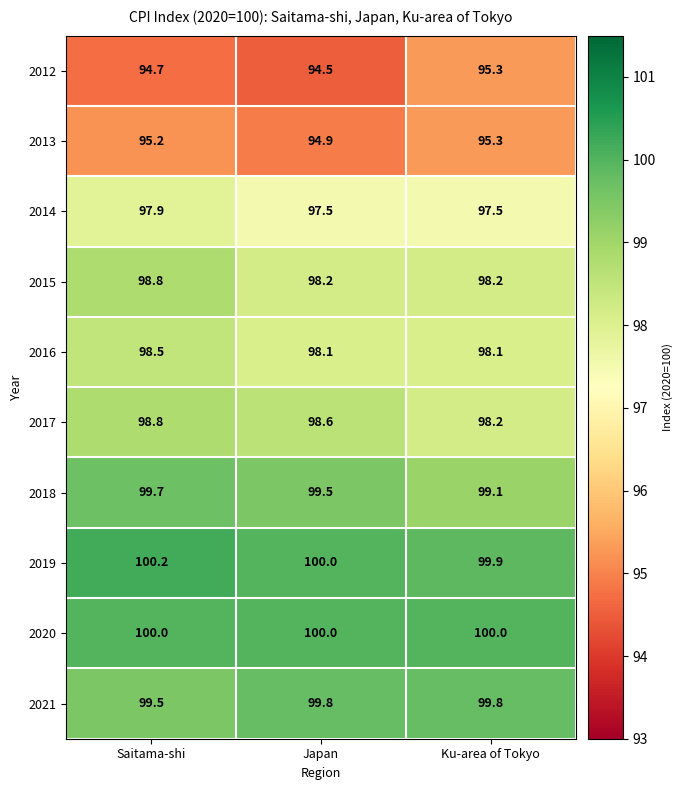

At how many categories does at least one series exceed 97?

3